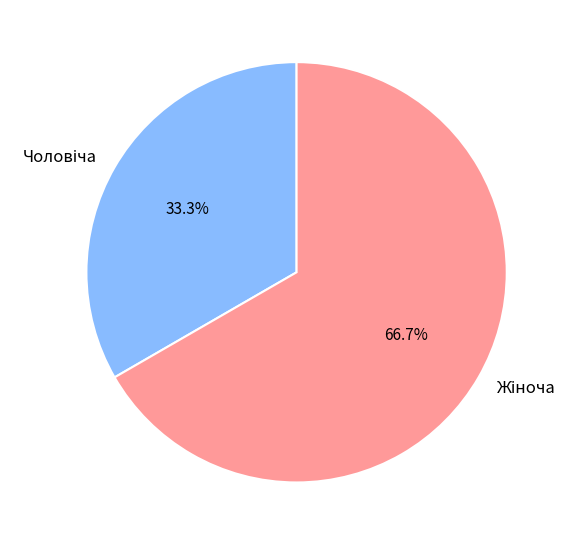

Does any single category account for the majority?

Yes